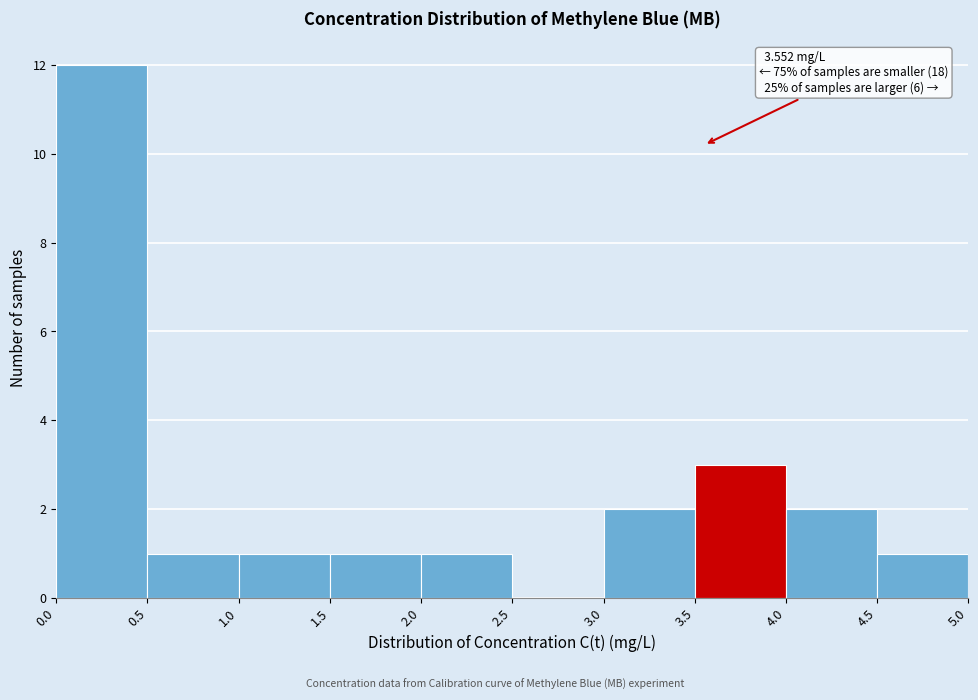

Over which range of the x-axis is the bar tallest?

0.0 to 0.5